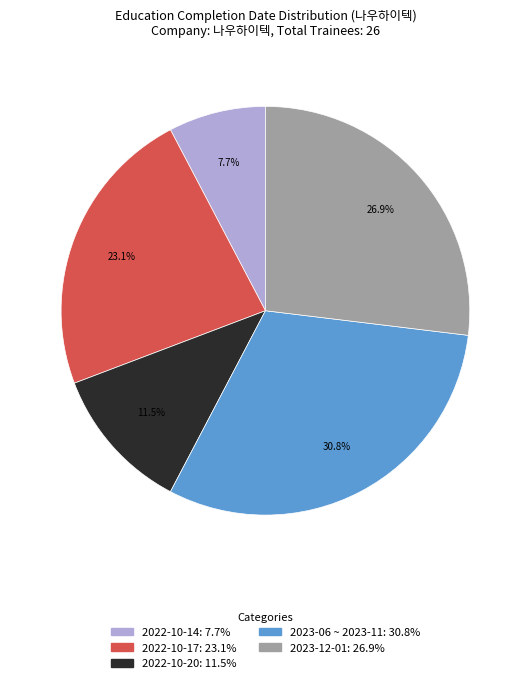

To the nearest percent, what is the difference between the 2022-10-20 and 2022-10-17 slice percentages?

12%